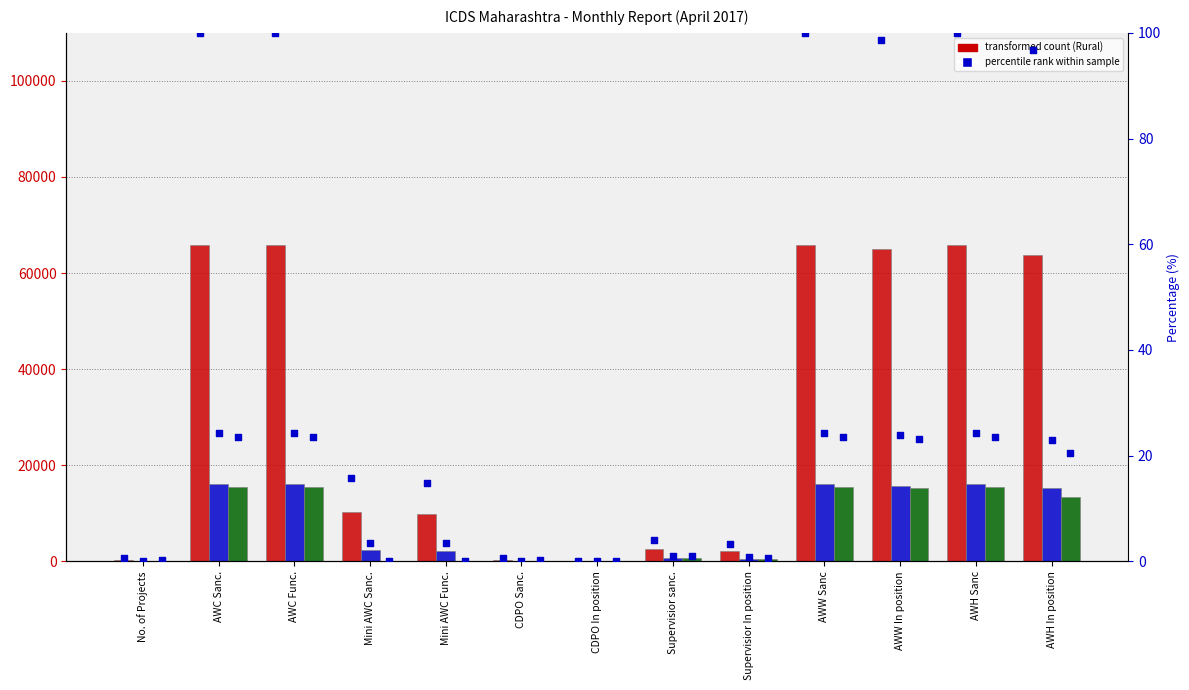

Which series has the largest total across all categories?

Rural